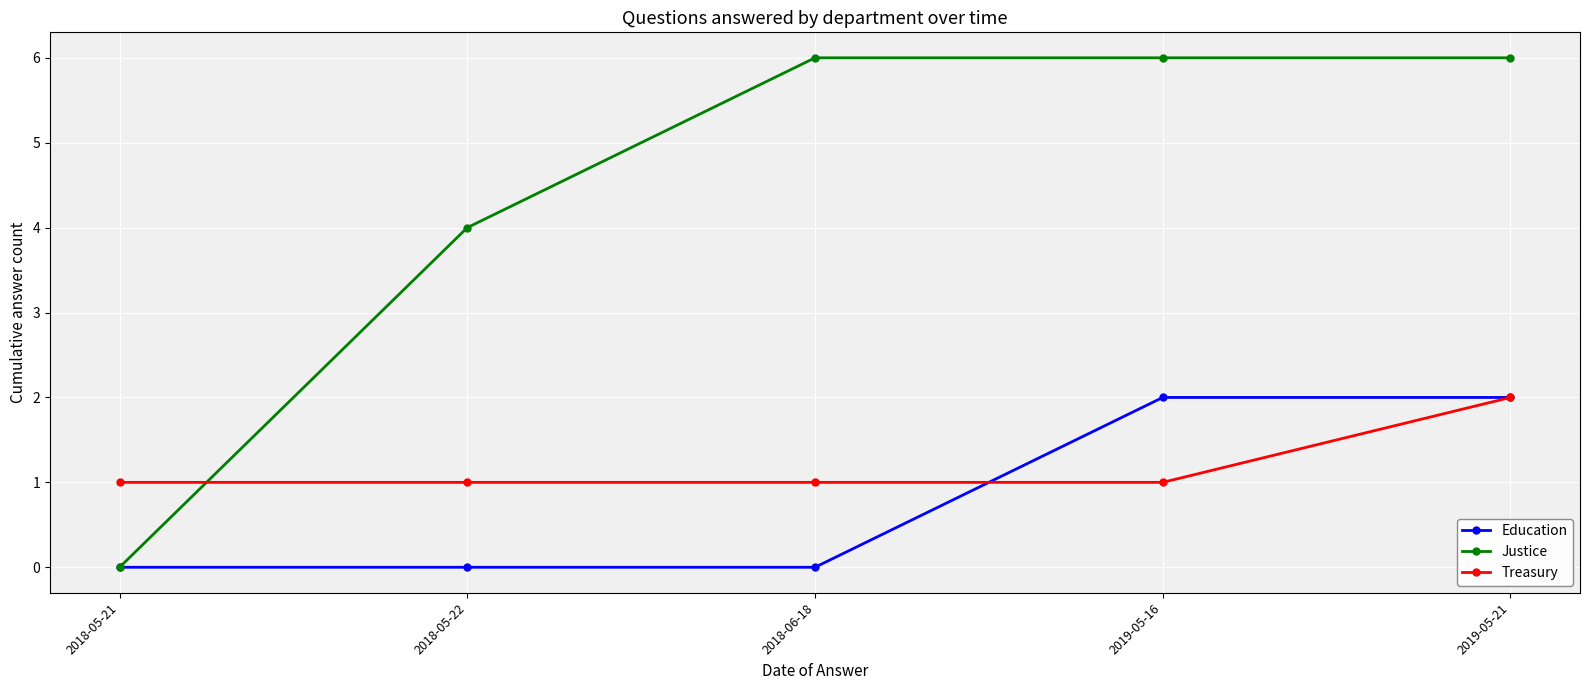

How many Justice values are between 4 and 6?

4